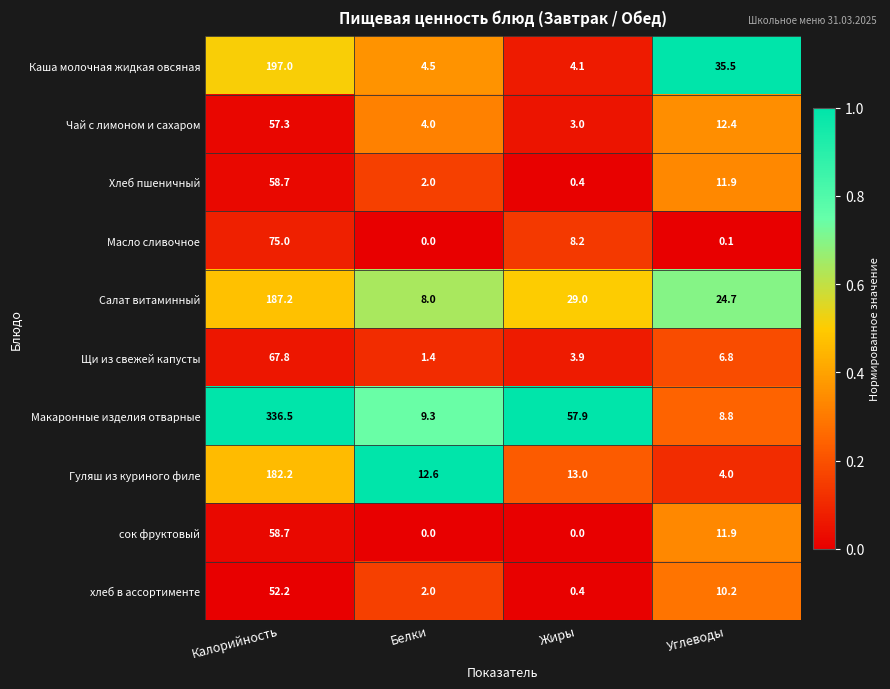

What is the greatest value displayed?

336.5